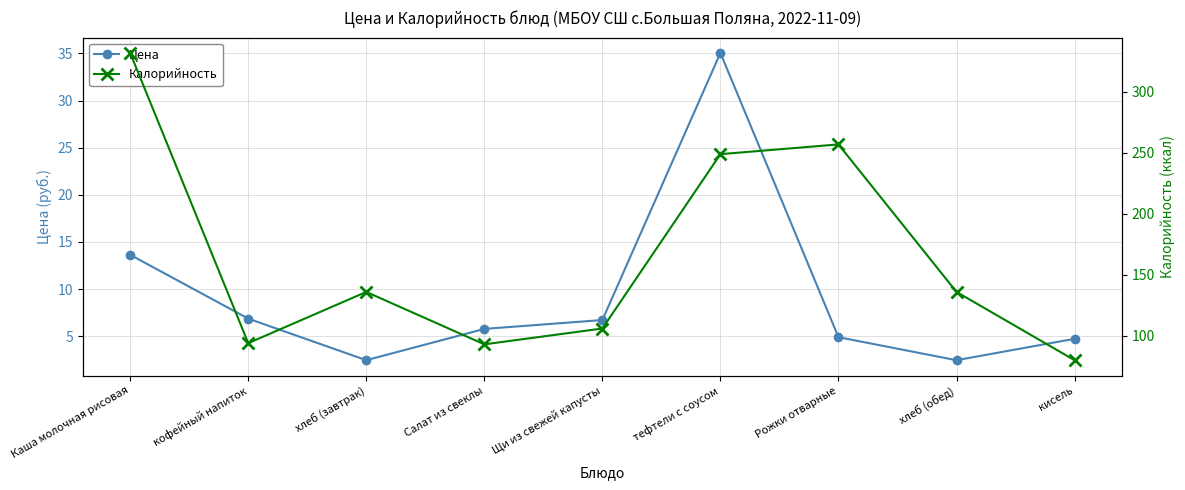

What is the sum of all Калорийность values?

1483.0